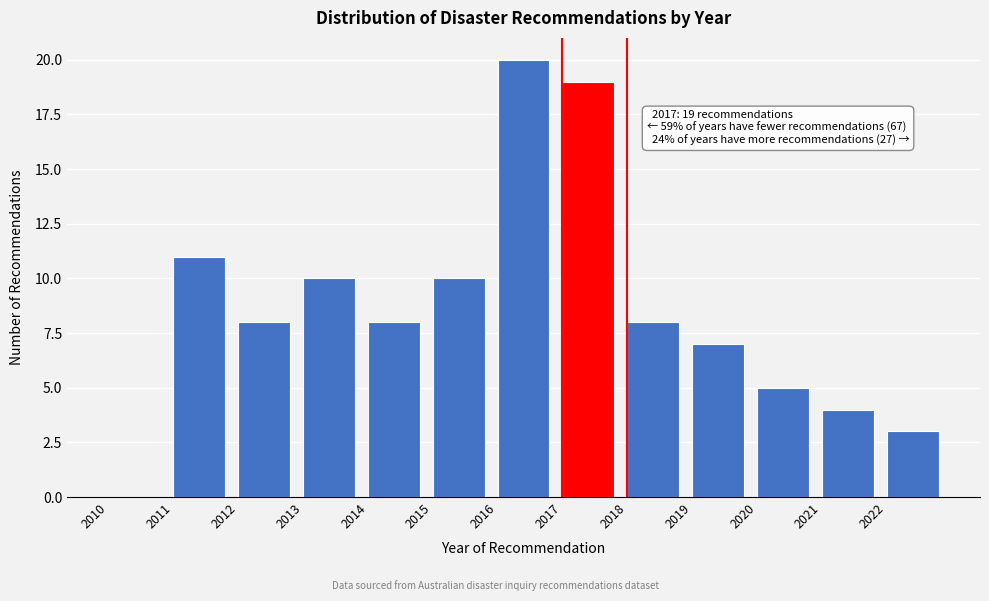

Over which range of the x-axis is the bar tallest?

2016 to 2017